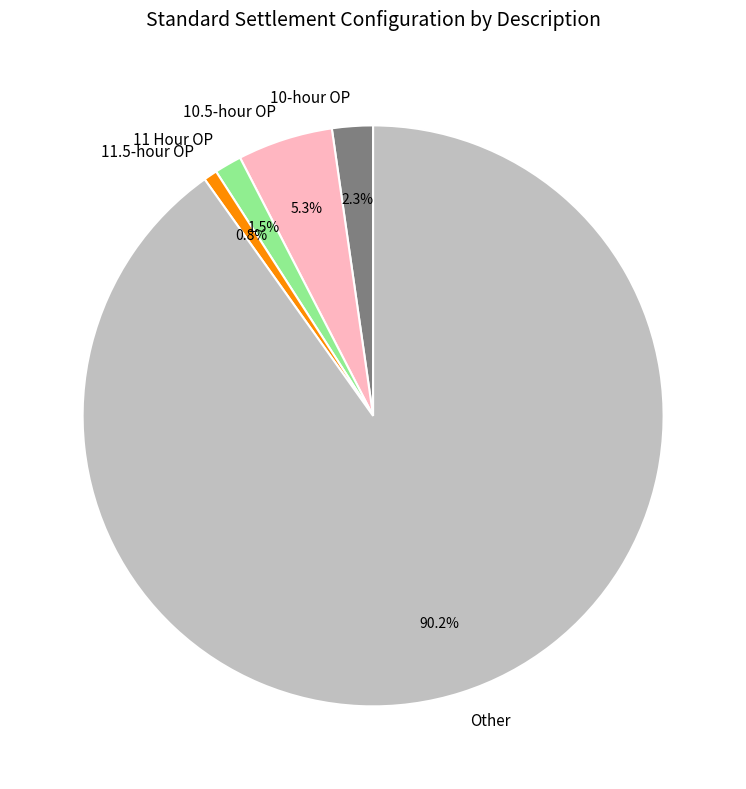

Rank the categories by value from highest to lowest.

Other, 10.5-hour OP, 10-hour OP, 11 Hour OP, 11.5-hour OP